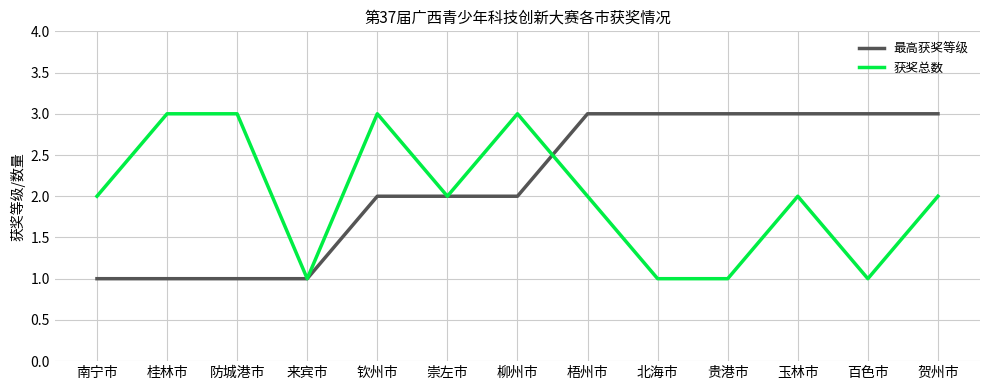

What value does the 获奖总数 series have at 钦州市?

3